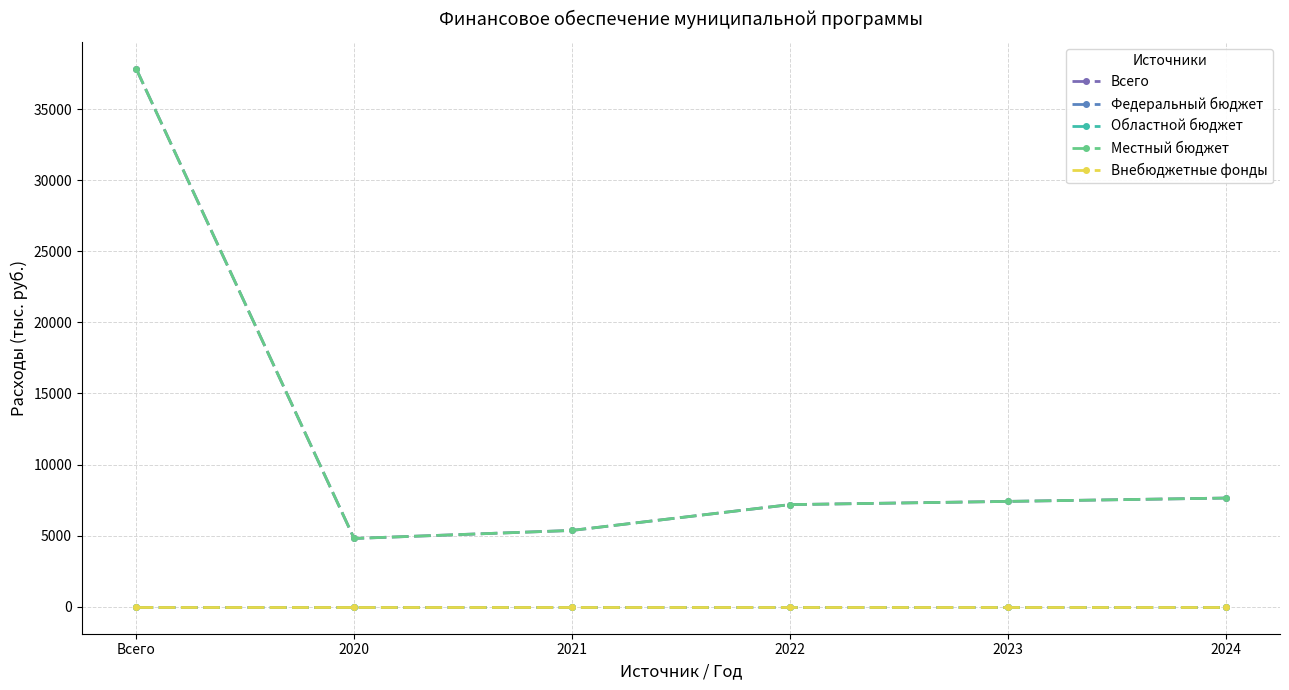

True or false: Всего and Внебюджетные фонды intersect in this chart.

False